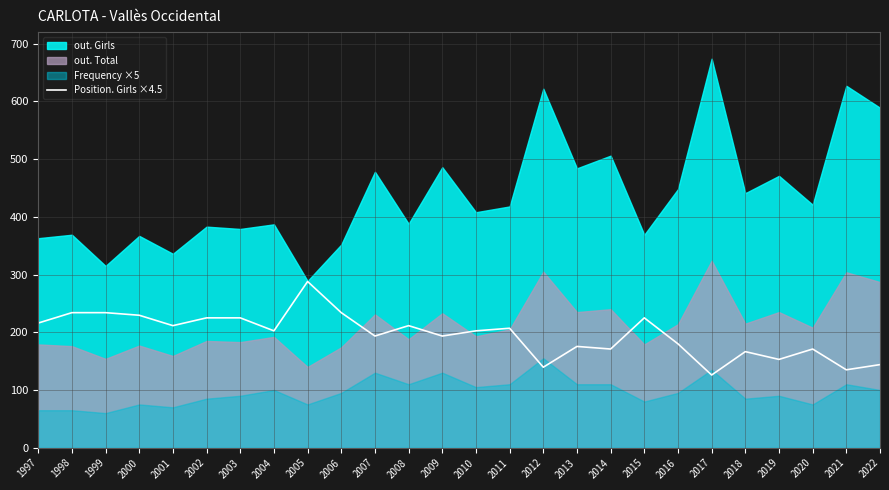

The Position. Girls ×4.5 series shows 193.5 at 2009. True or false?

True